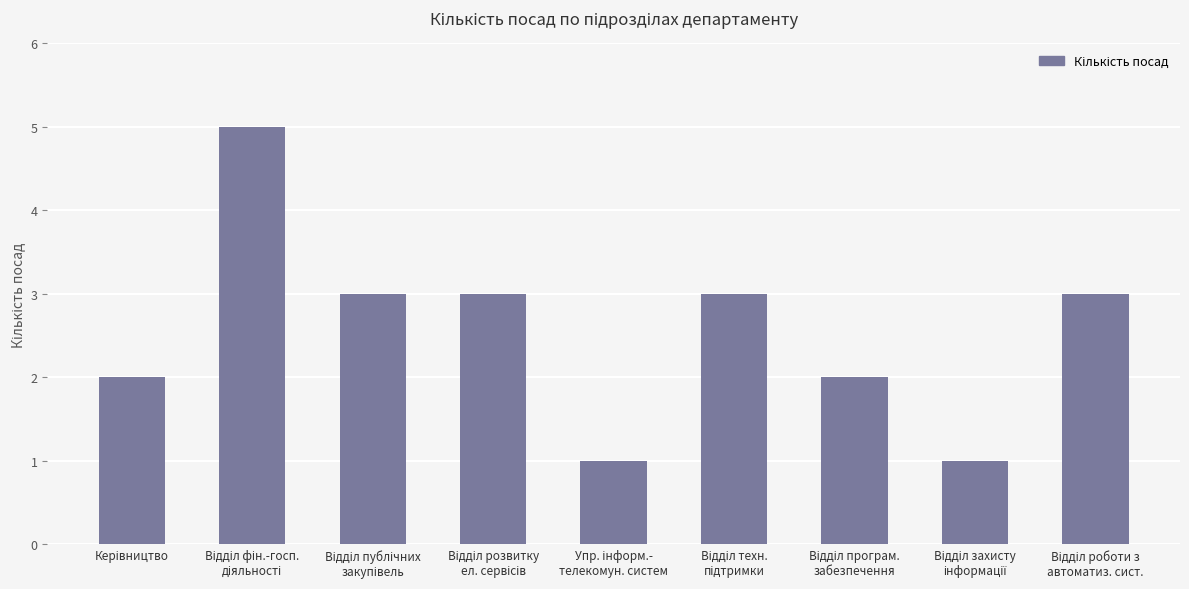

What is the greatest value displayed?

5